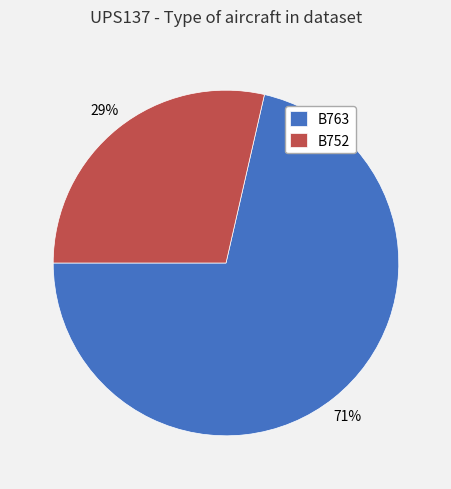

Which category has the biggest portion of the pie?

B763